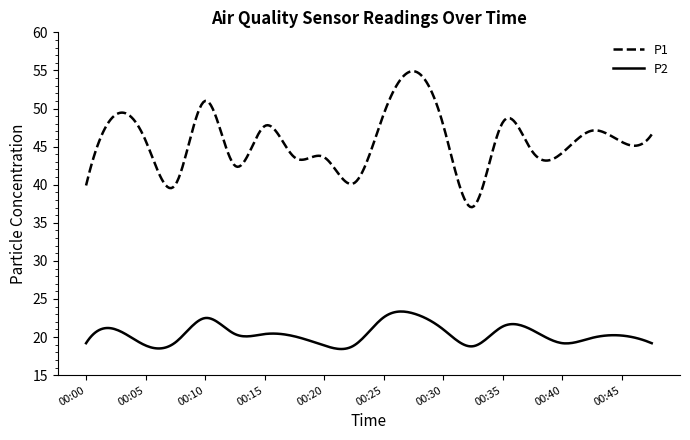

What is the maximum value for P2?

23.4